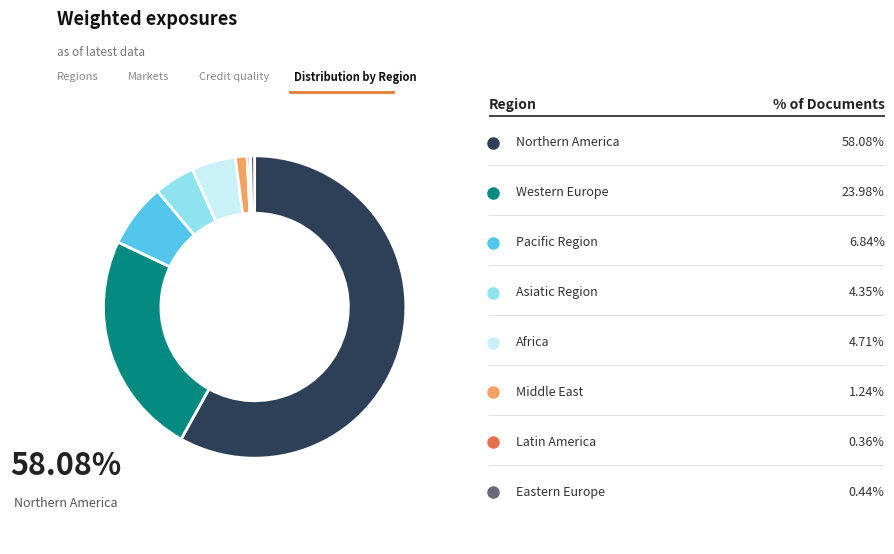

Is there any slice that represents more than half of the pie?

Yes